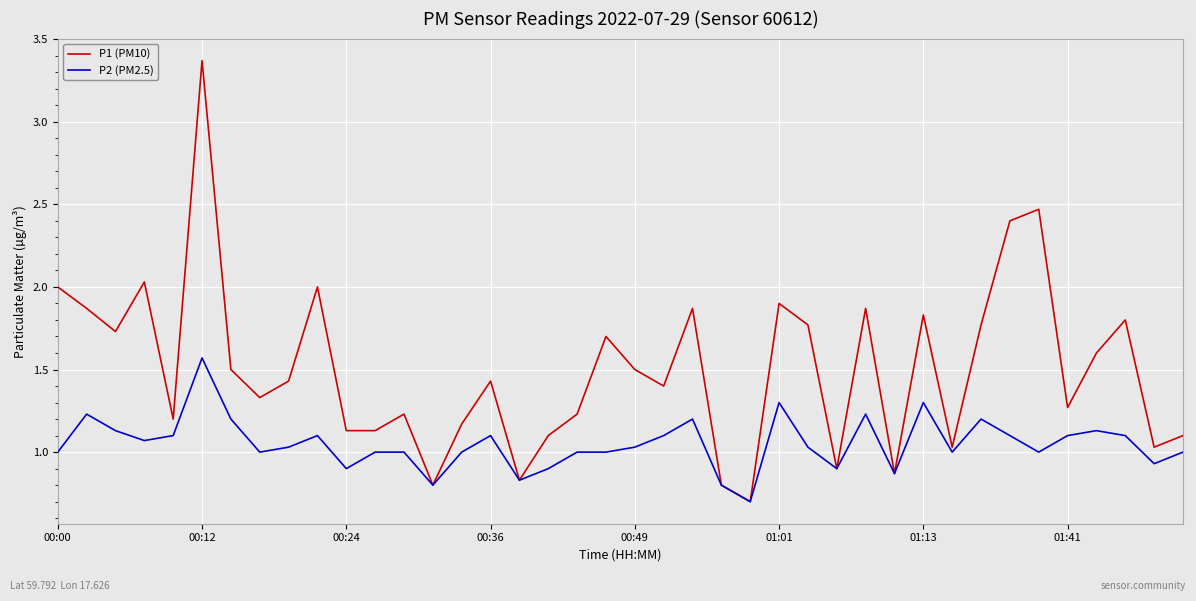

Which series has the largest range (max minus min)?

P1 (PM10)